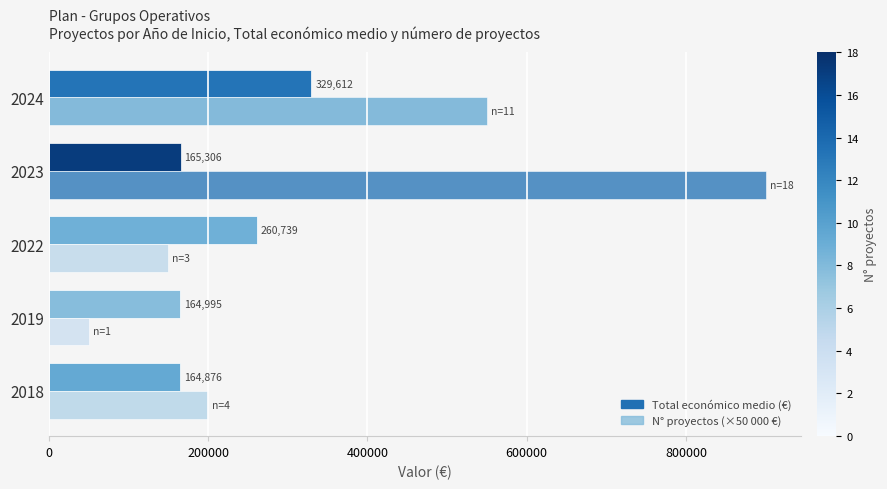

At how many categories does at least one series exceed 588307?

1